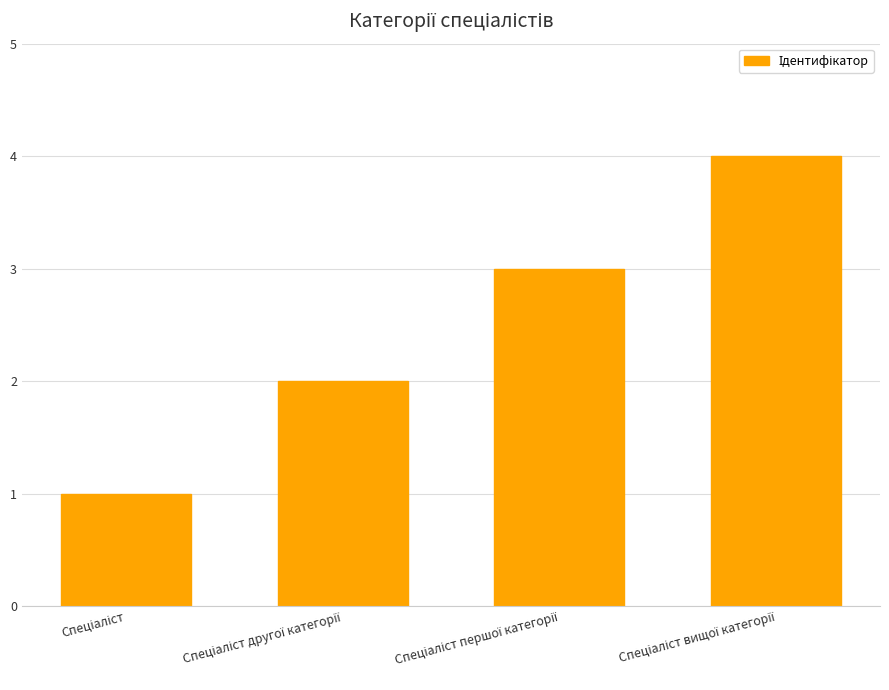

Are the bars grouped side by side (vs. stacked)?

No